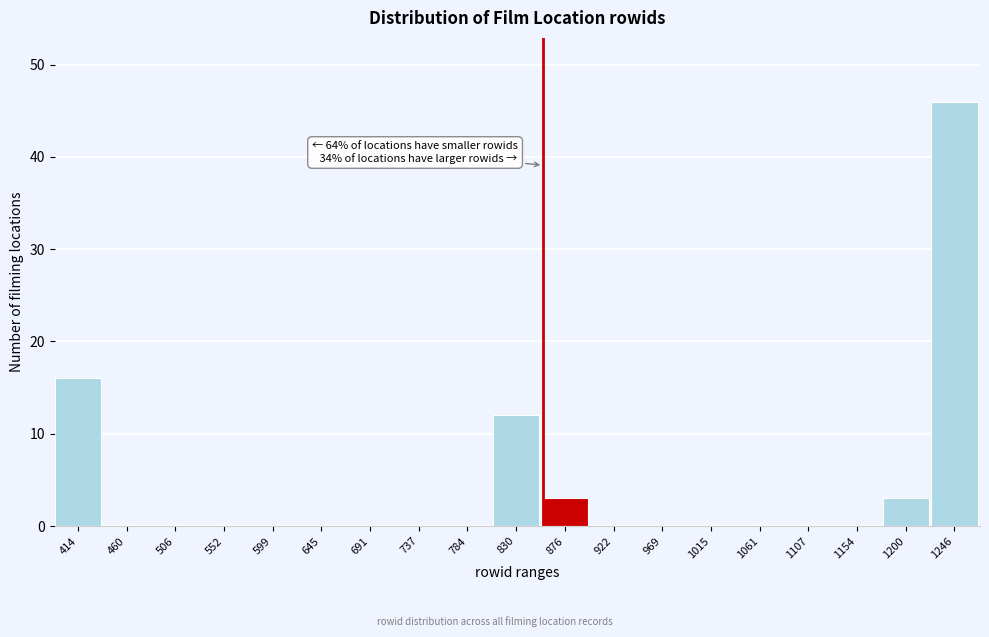

Reading right to left, list all the values displayed in this chart.

1246=46	1200=3	1154=0	1107=0	1061=0	1015=0	969=0	922=0	876=3	830=12	784=0	737=0	691=0	645=0	599=0	552=0	506=0	460=0	414=16